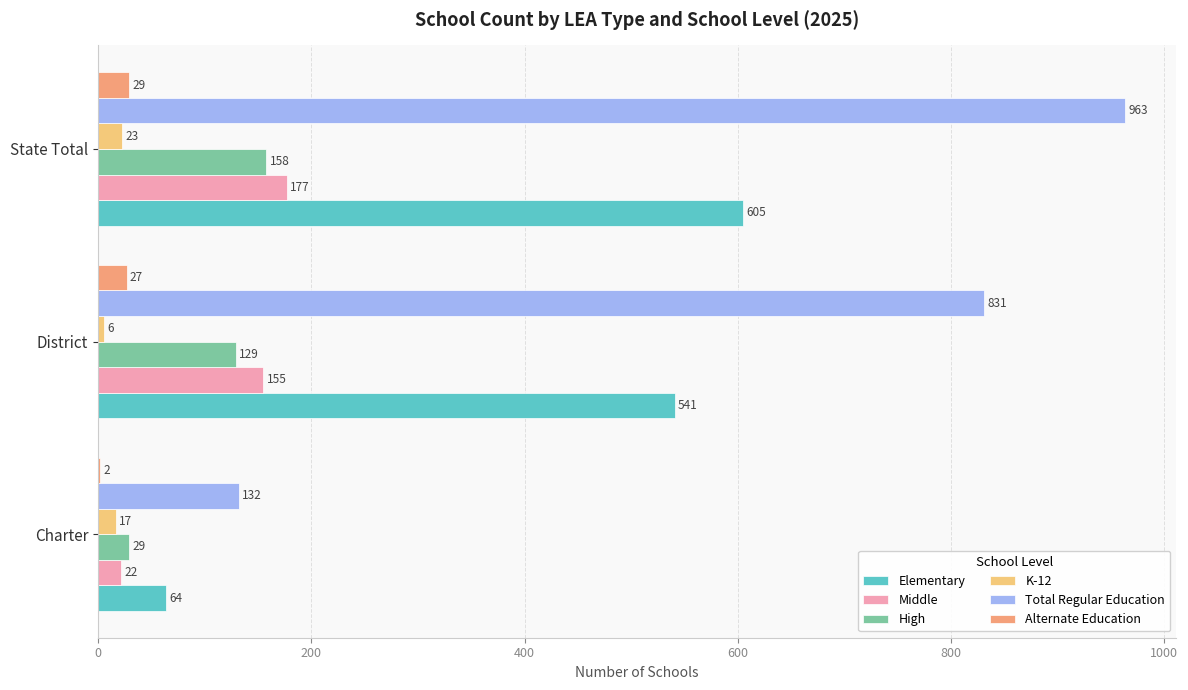

Which series has the largest total across all categories?

Total Regular Education